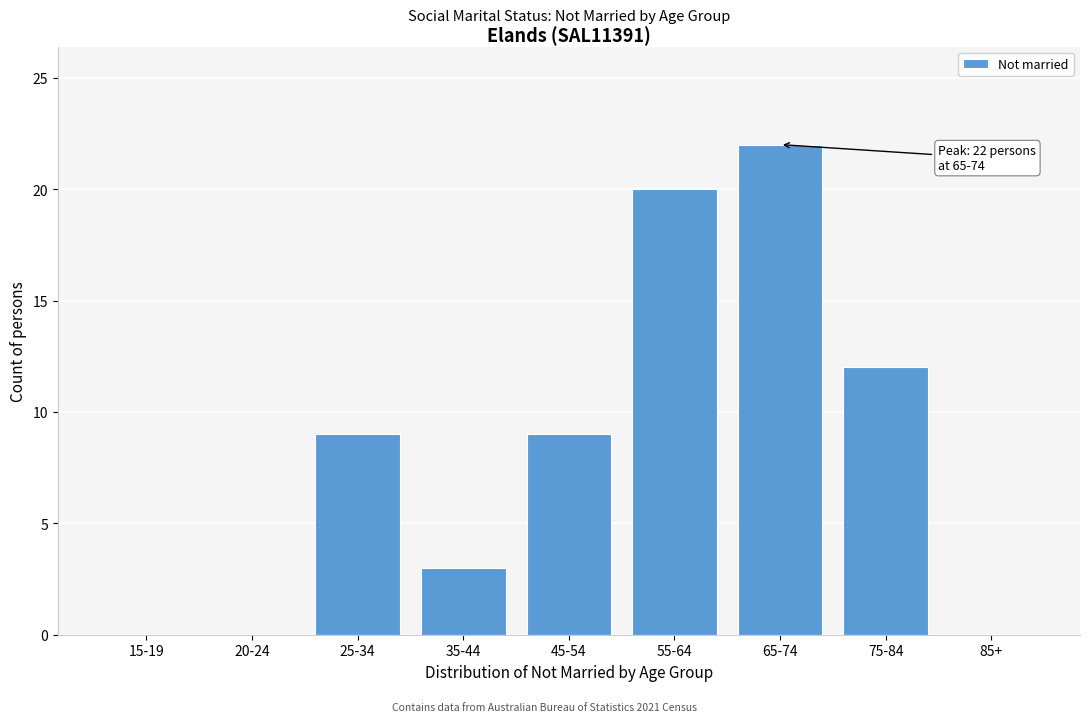

Reading left to right, extract all data points from this chart.

15-19=0	20-24=0	25-34=9	35-44=3	45-54=9	55-64=20	65-74=22	75-84=12	85+=0